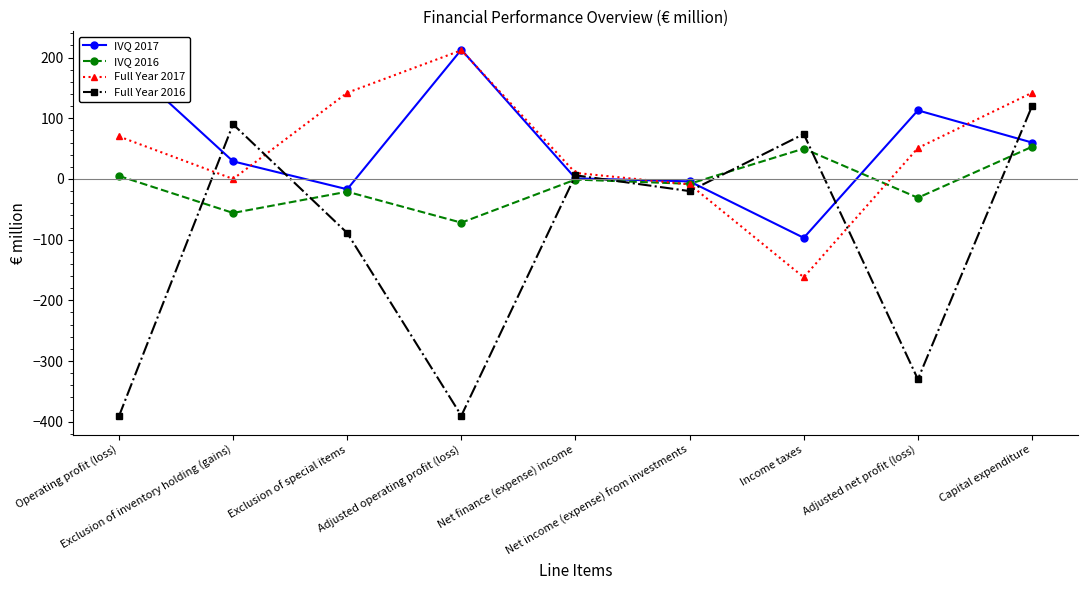

What is the label of the 1st point from the right?

Capital expenditure